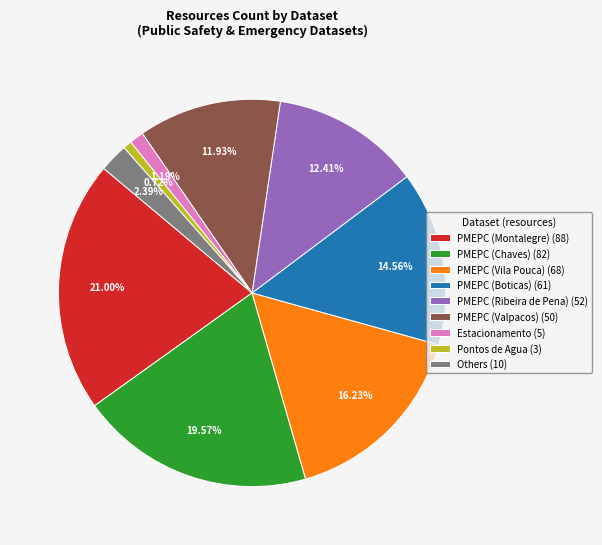

Is there any slice that represents more than half of the pie?

No